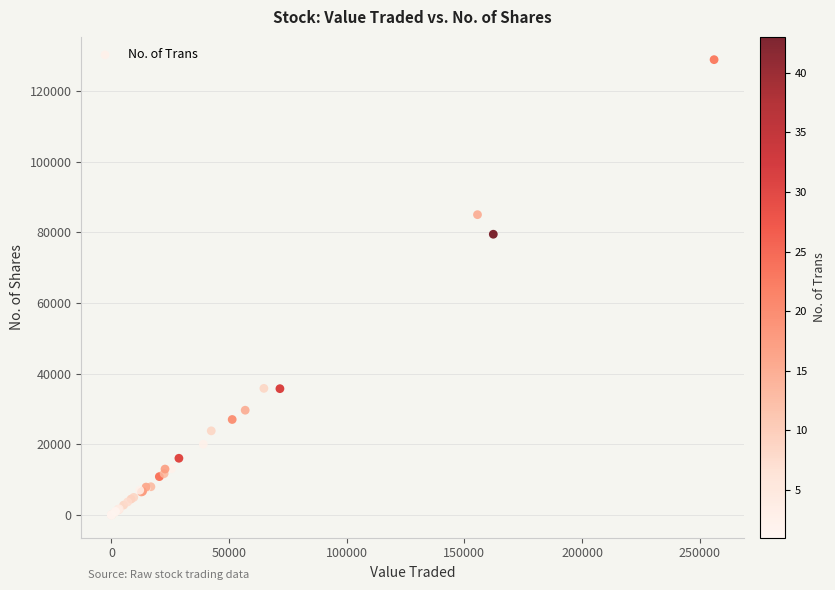

What Y value in the scatter plot is closest to 64443?

79466